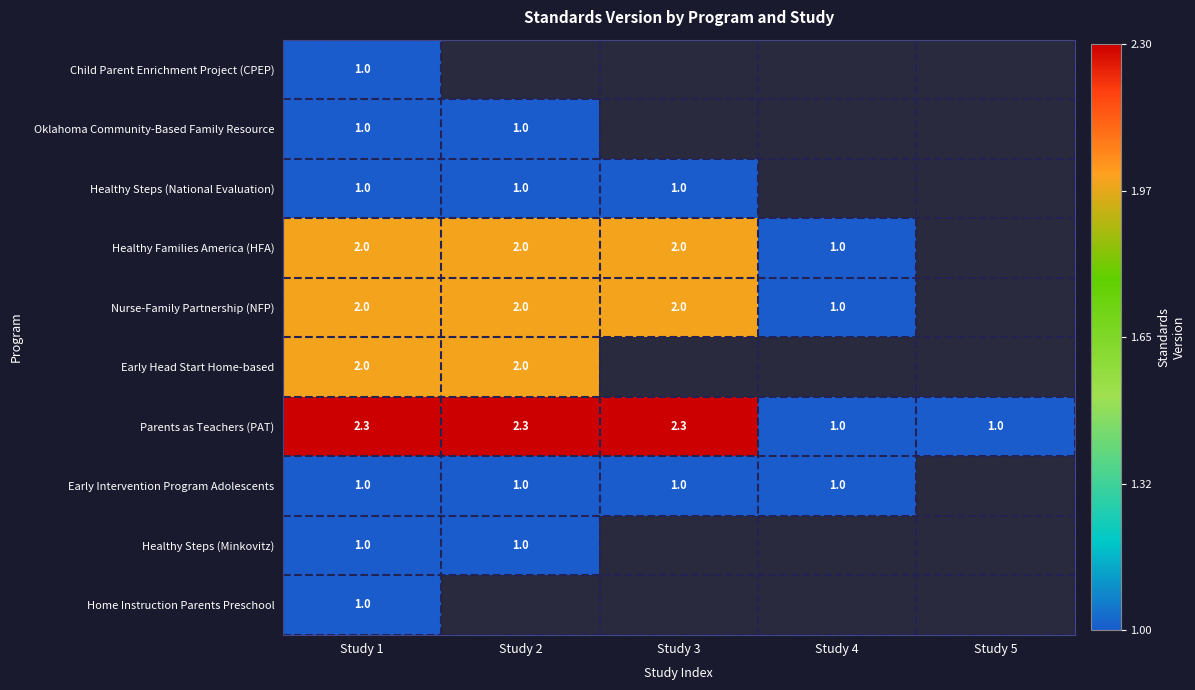

What is the sum of the Healthy Families America (HFA) values at Study 4 and Study 3?

3.0